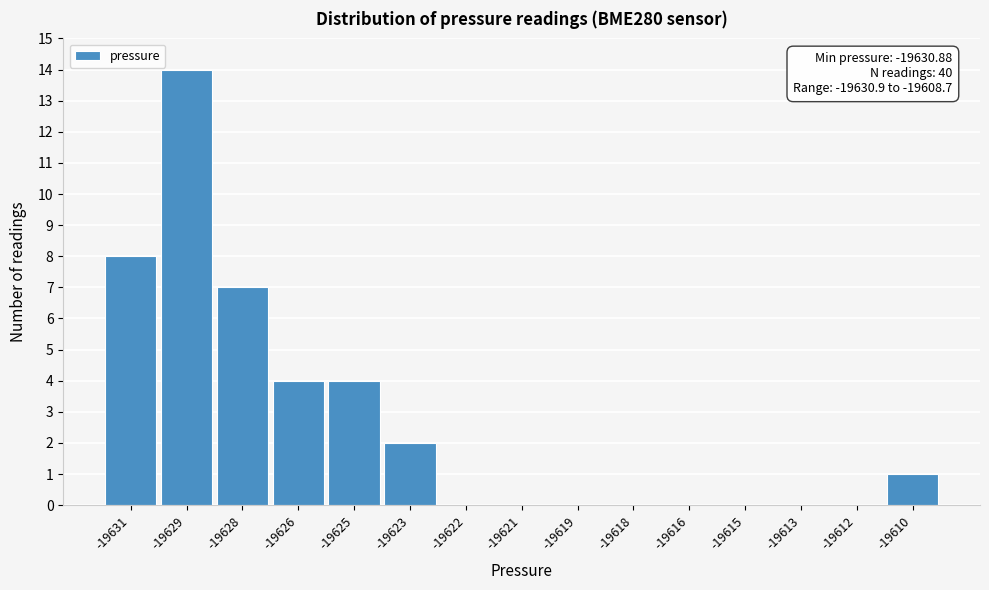

Reading right to left, extract all data points from this chart.

-19610=1	-19612=0	-19613=0	-19615=0	-19616=0	-19618=0	-19619=0	-19621=0	-19622=0	-19623=2	-19625=4	-19626=4	-19628=7	-19629=14	-19631=8